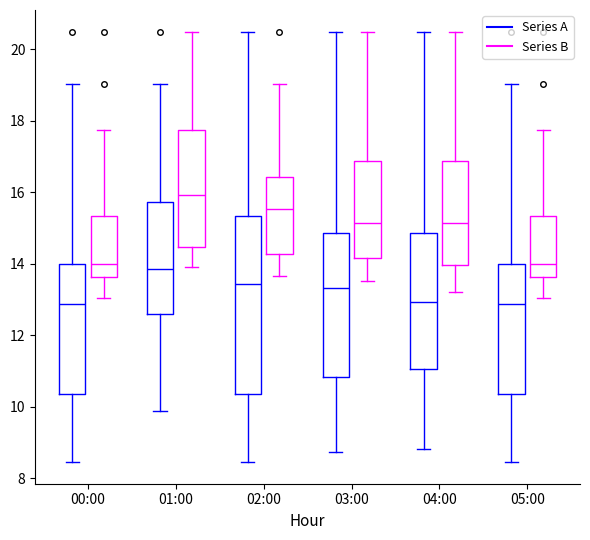

Comparing the boxes themselves (not the whiskers), which one is the tallest?

02:00 (Series A)